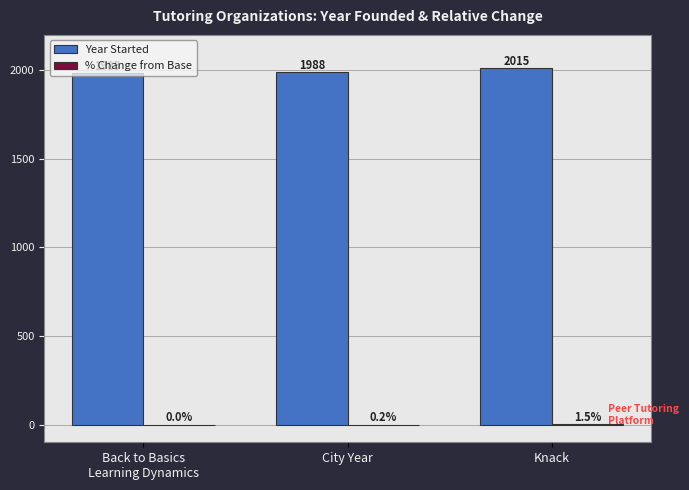

How many series are shown in this chart?

2